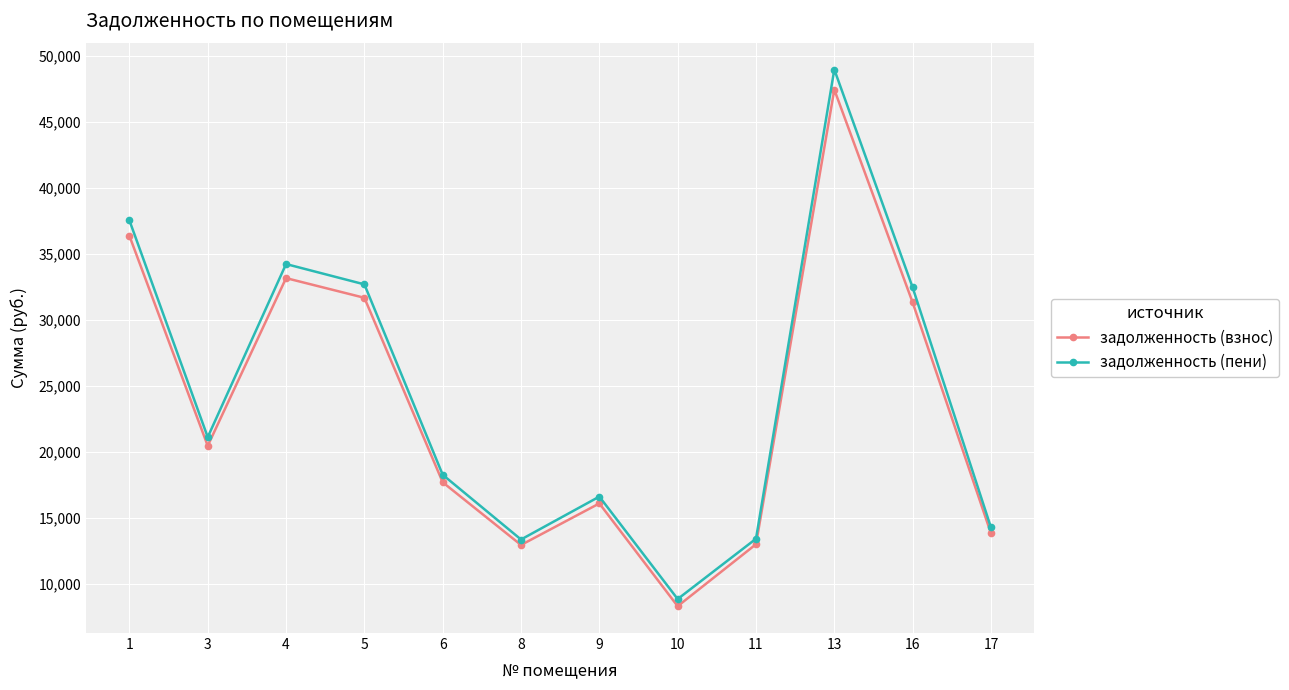

What are all the series names shown in the legend?

задолженность (взнос), задолженность (пени)